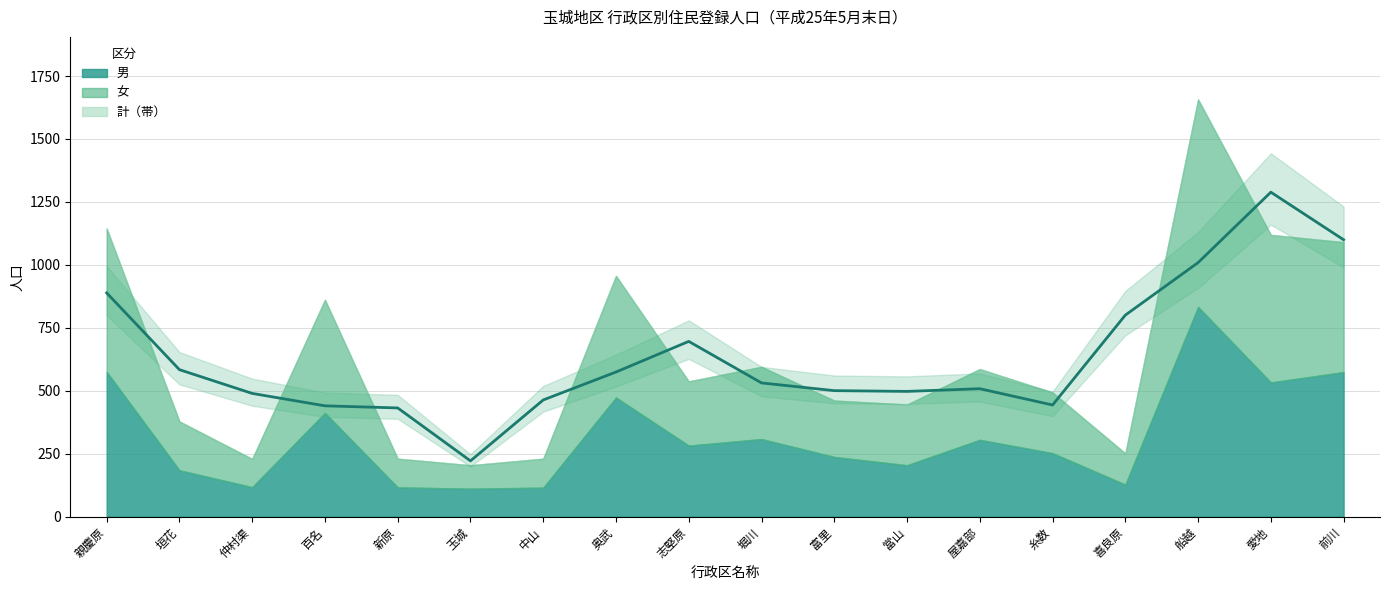

What are all the series names shown in the legend?

男, 女, 計